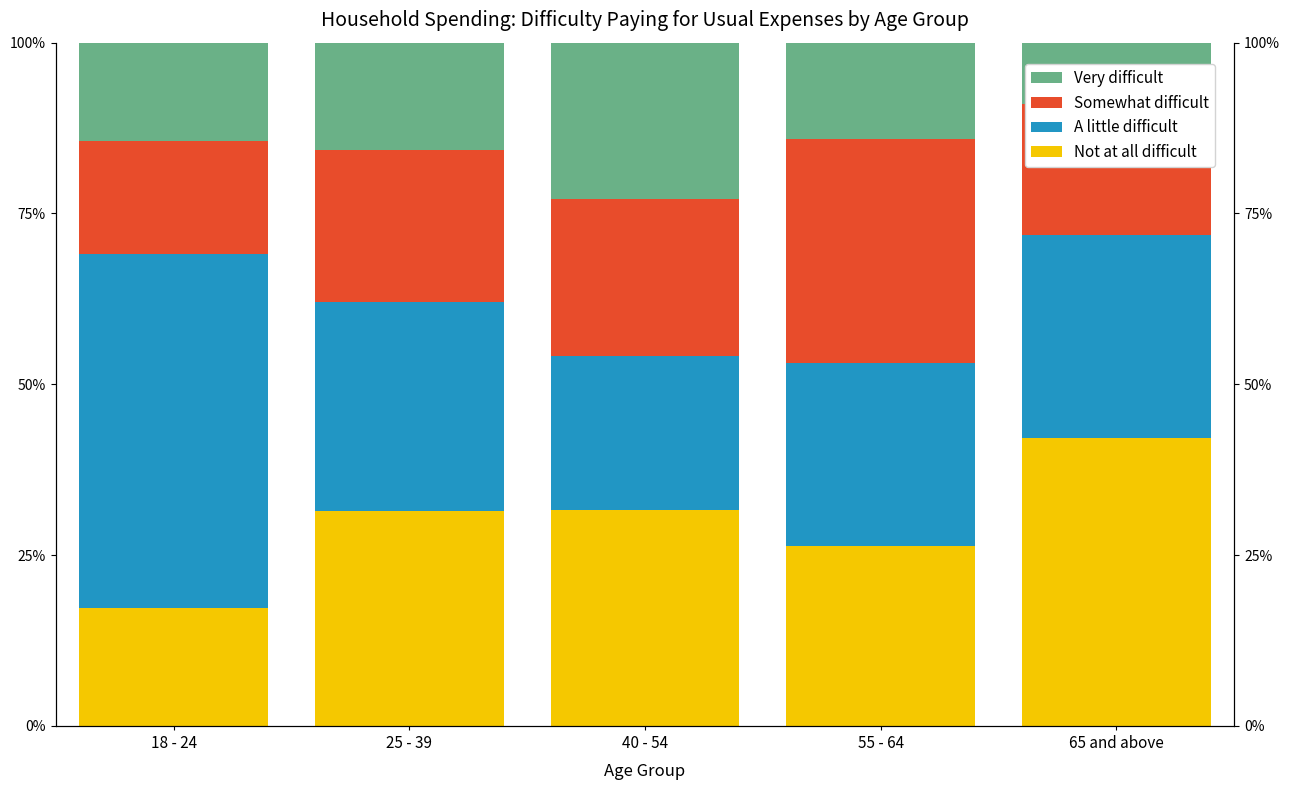

How many values in the Not at all difficult series exceed 31?

3